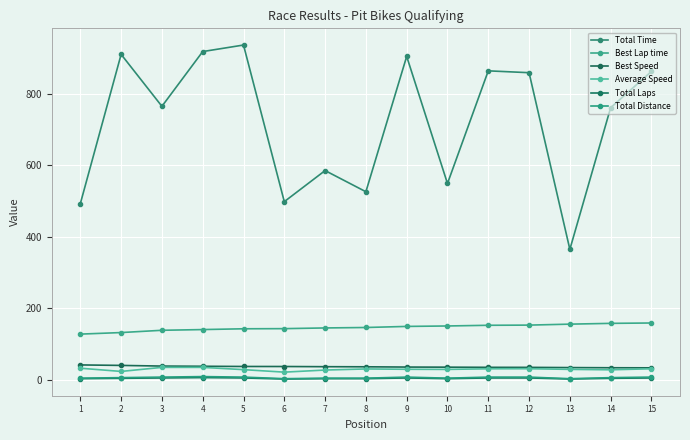

Which category has the highest value across all series?

5